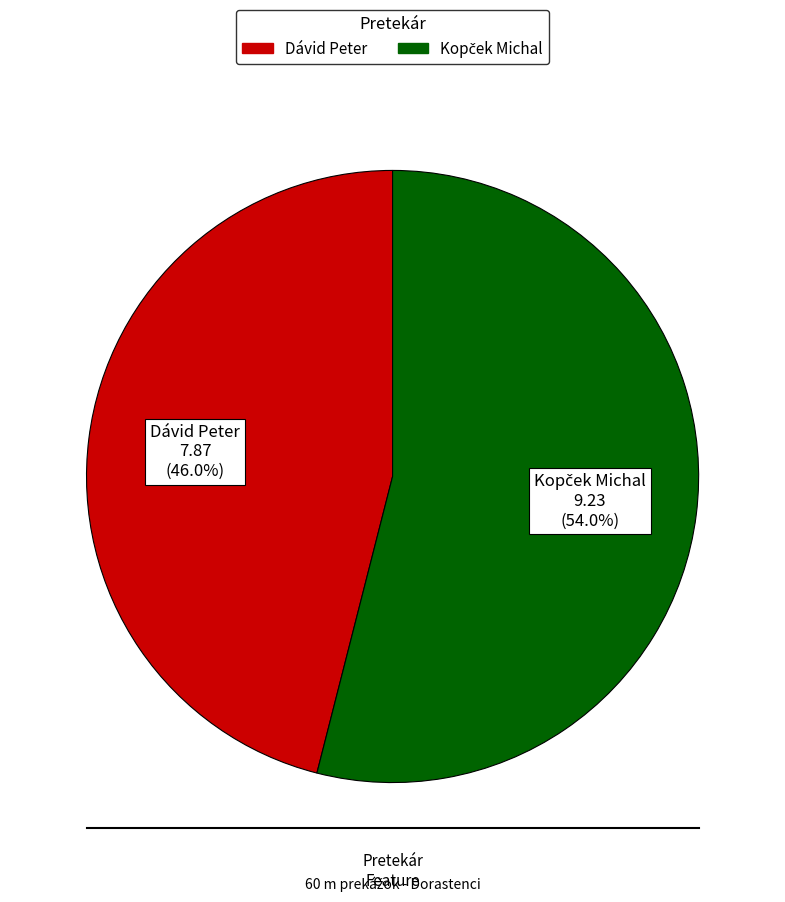

Which slice is the smallest?

Dávid Peter